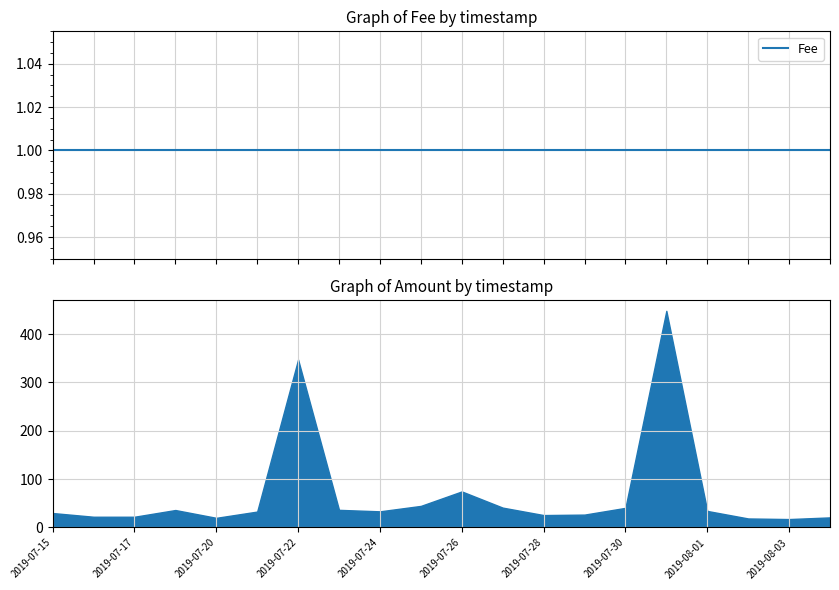

Where is the first local minimum?

2019-07-17